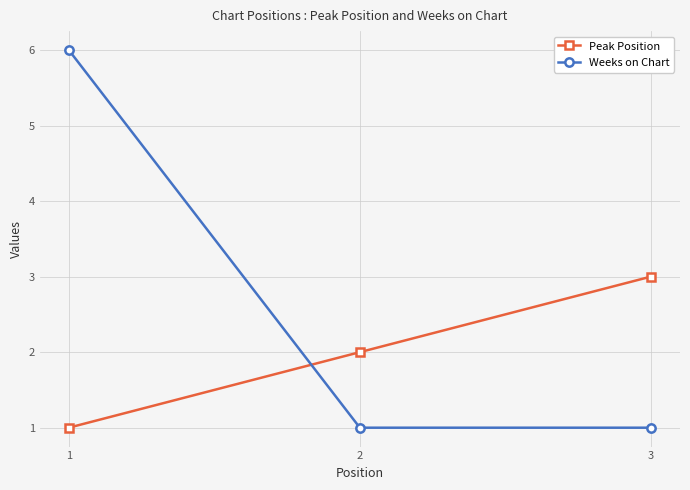

What is the sum of the Weeks on Chart values at 2 and 1?

7